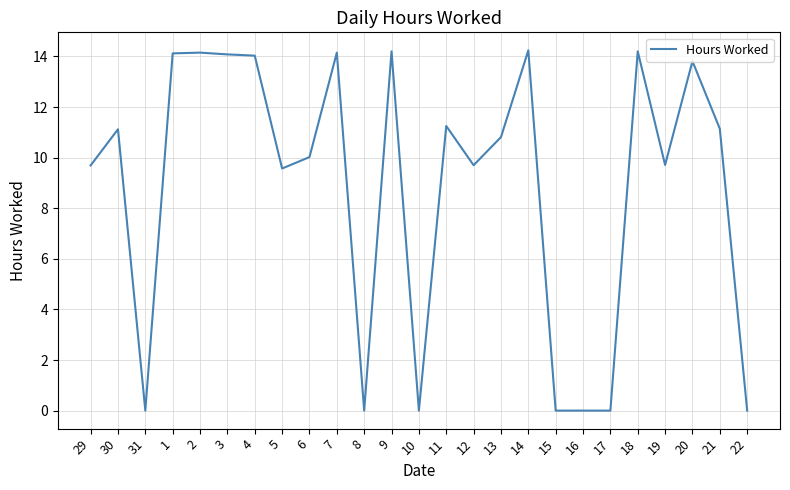

What is the change in value from 21 to 22?

-11.1